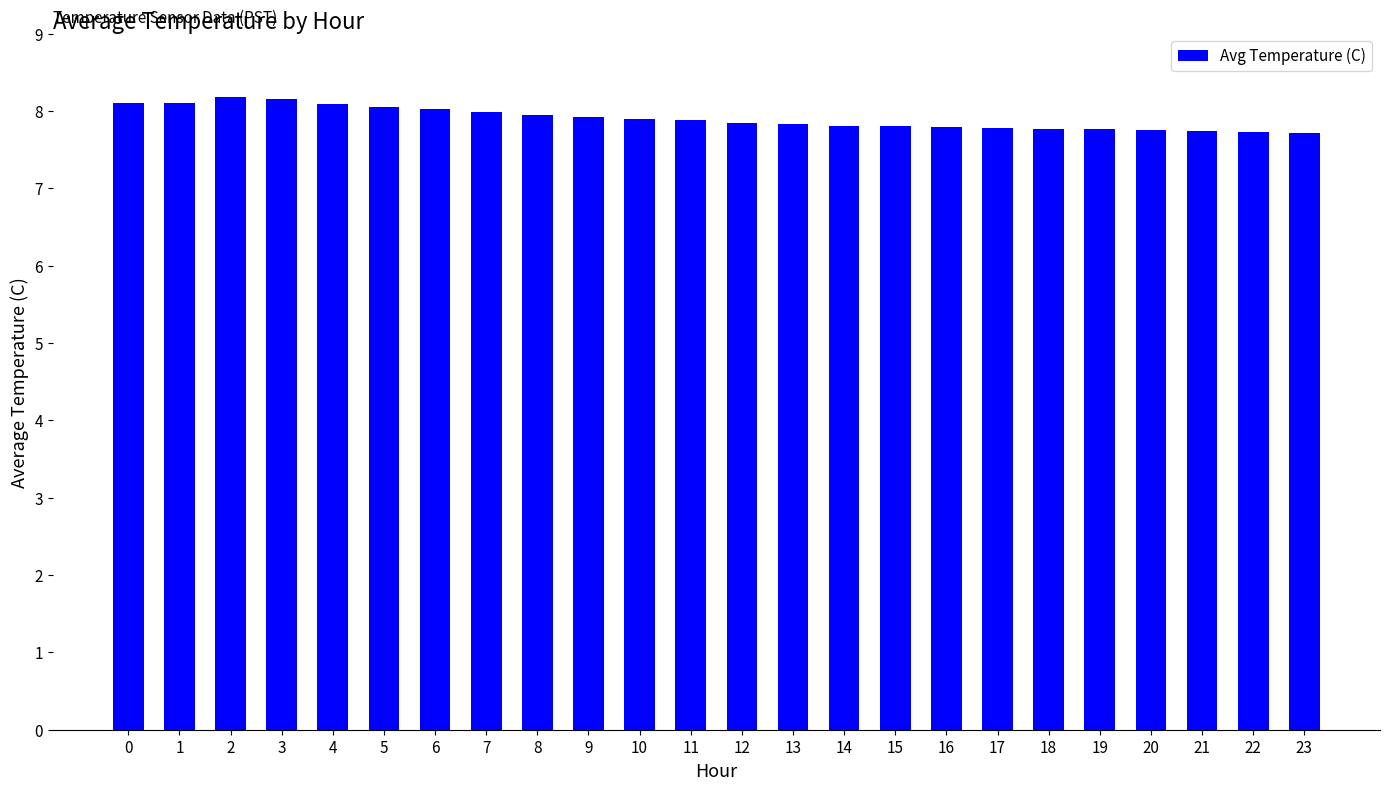

What is the ratio of the value at 10 to the value at 21?

1.0